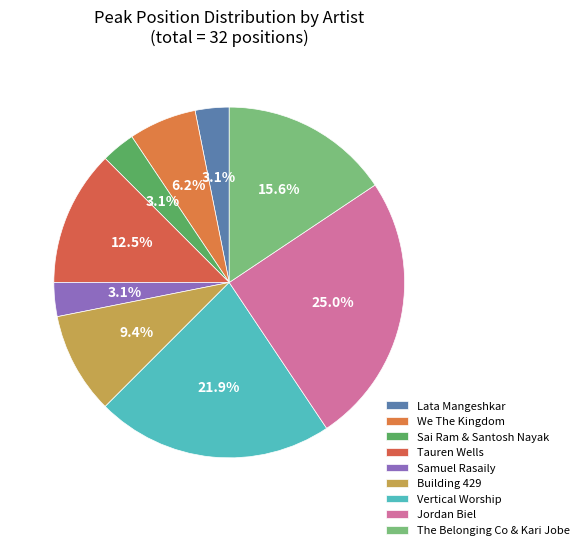

Do Building 429 and We The Kingdom together represent more than half of the pie?

No